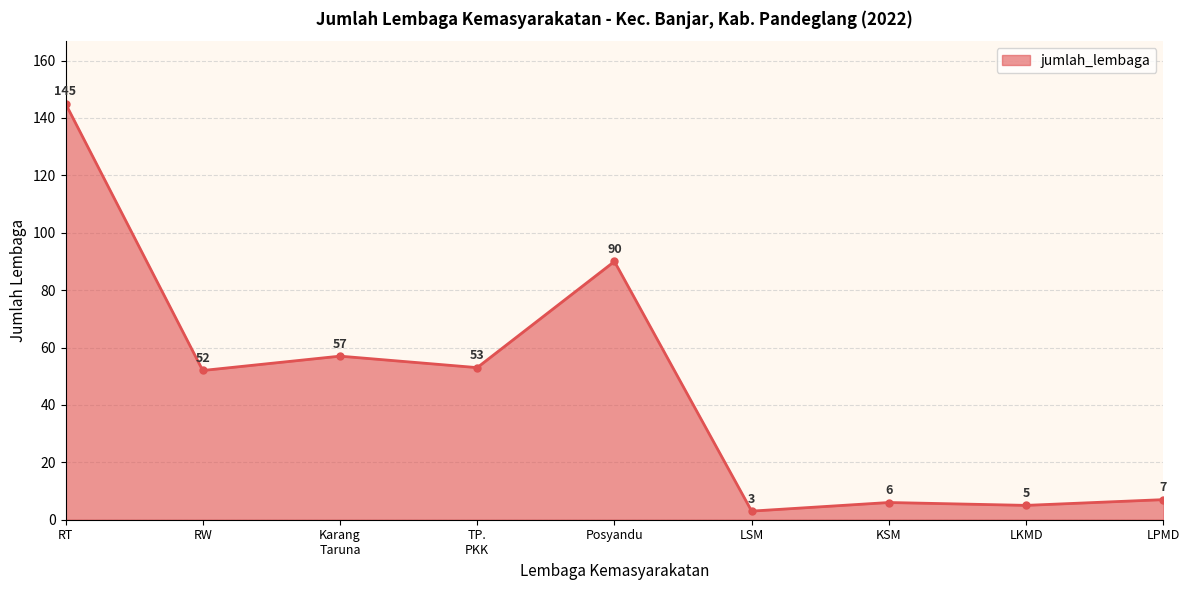

Reading left to right, transcribe all the data shown in this chart.

145	52	57	53	90	3	6	5	7